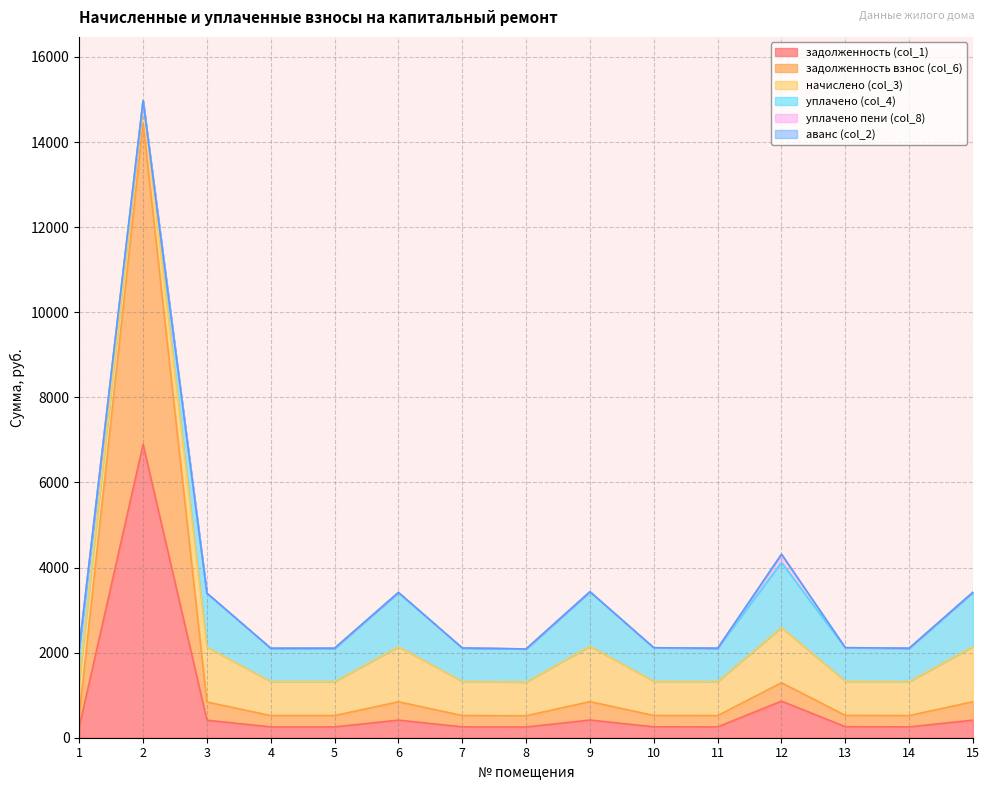

What is the sum of the задолженность взнос (col_6) values at 12 and 9?

865.4